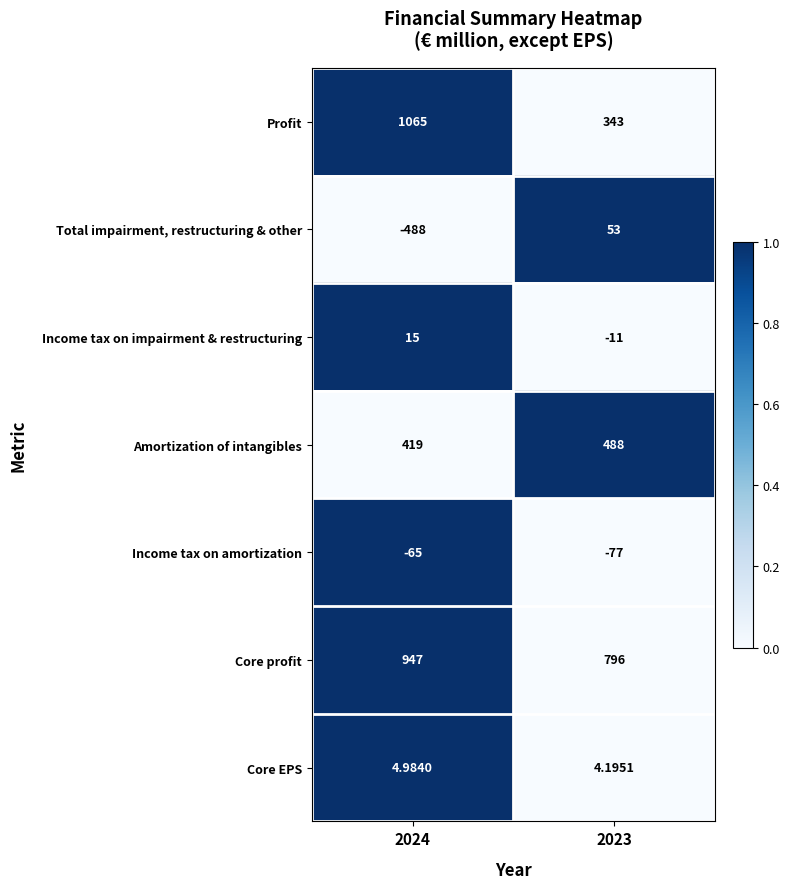

Rank the series by their maximum value, from lowest to highest.

Income tax on amortization, Core EPS, Income tax on impairment & restructuring, Total impairment, restructuring & other, Amortization of intangibles, Core profit, Profit